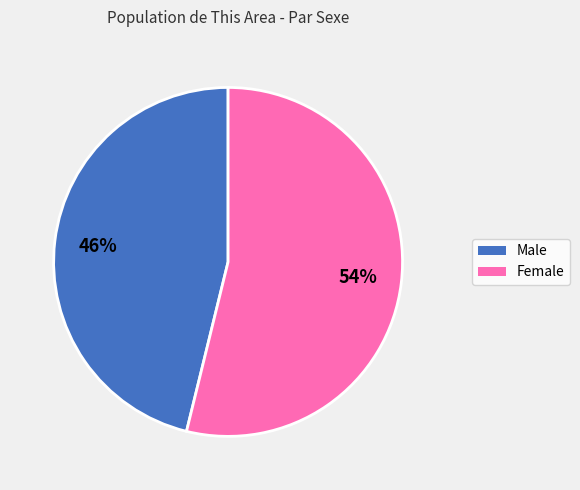

Approximately how many times larger is the value at Female compared to Male?

1.2